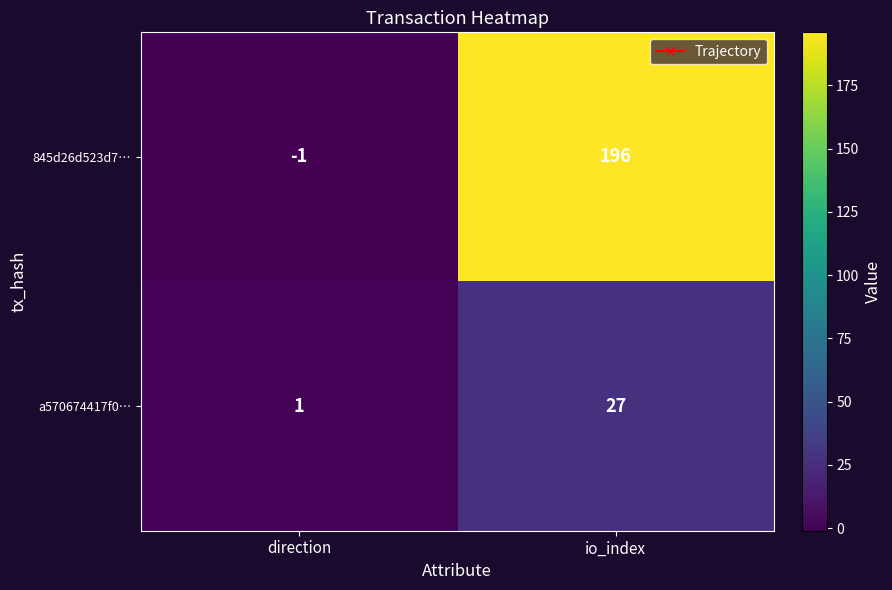

Rank the series at direction from lowest to highest value.

845d26d523d7…, a570674417f0…